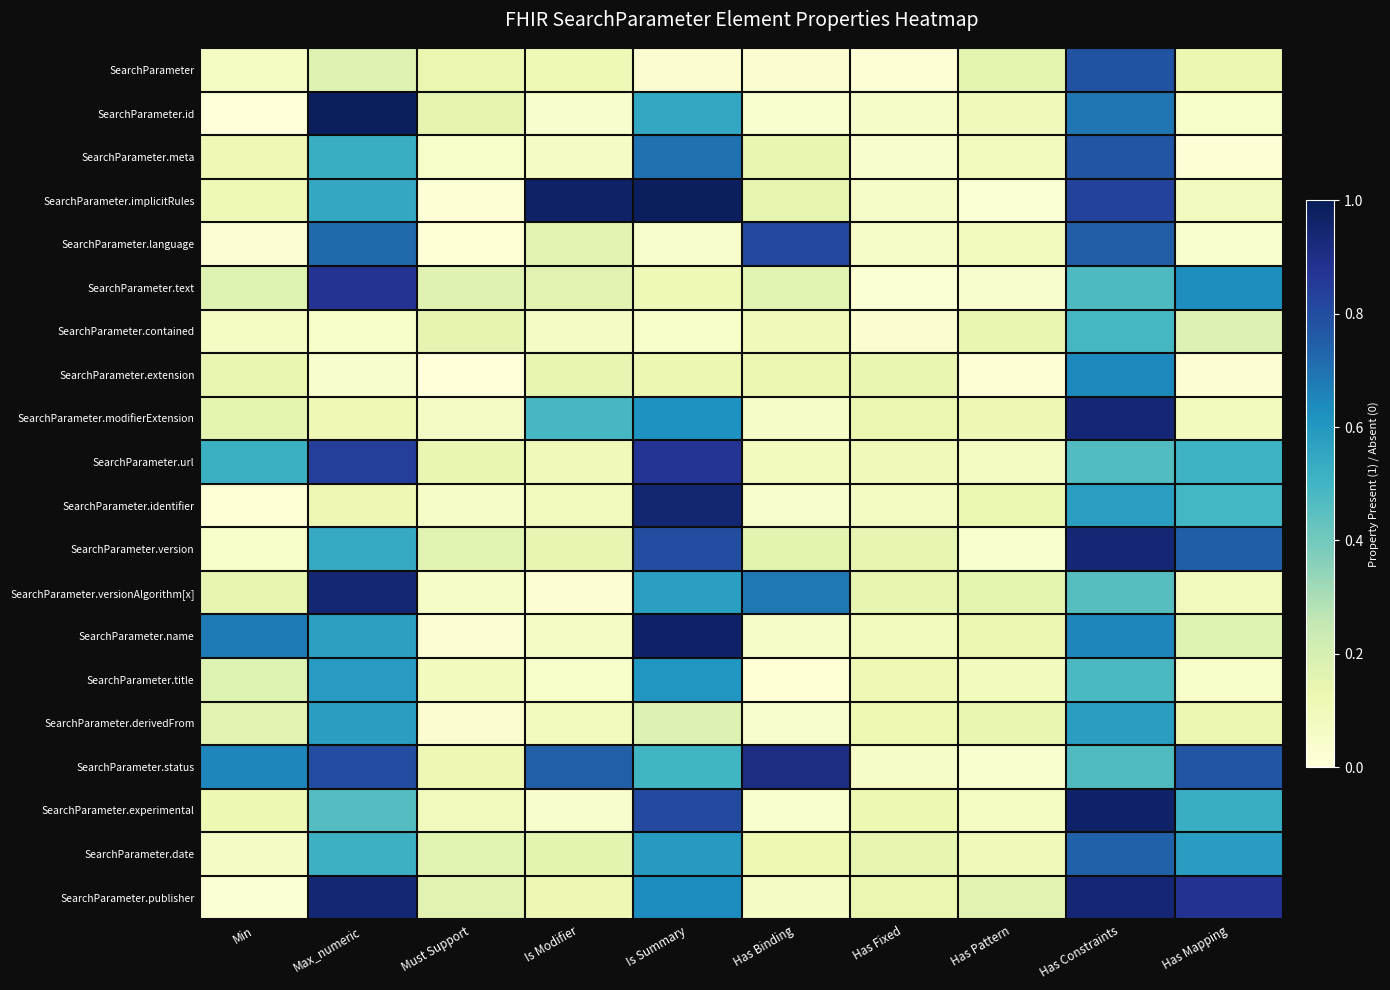

Which series changed the most between Has Binding and Has Mapping?

SearchParameter.publisher